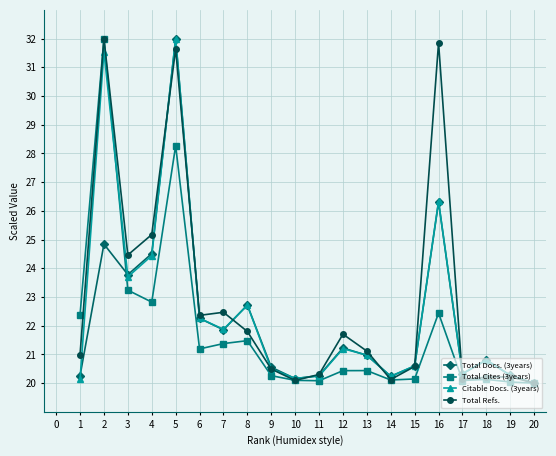

How many lines are shown in the chart?

4